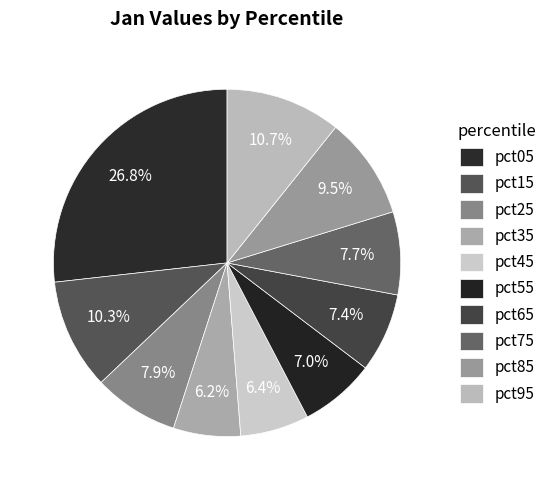

To the nearest percent, what is the combined percentage of pct65 and pct35?

14%